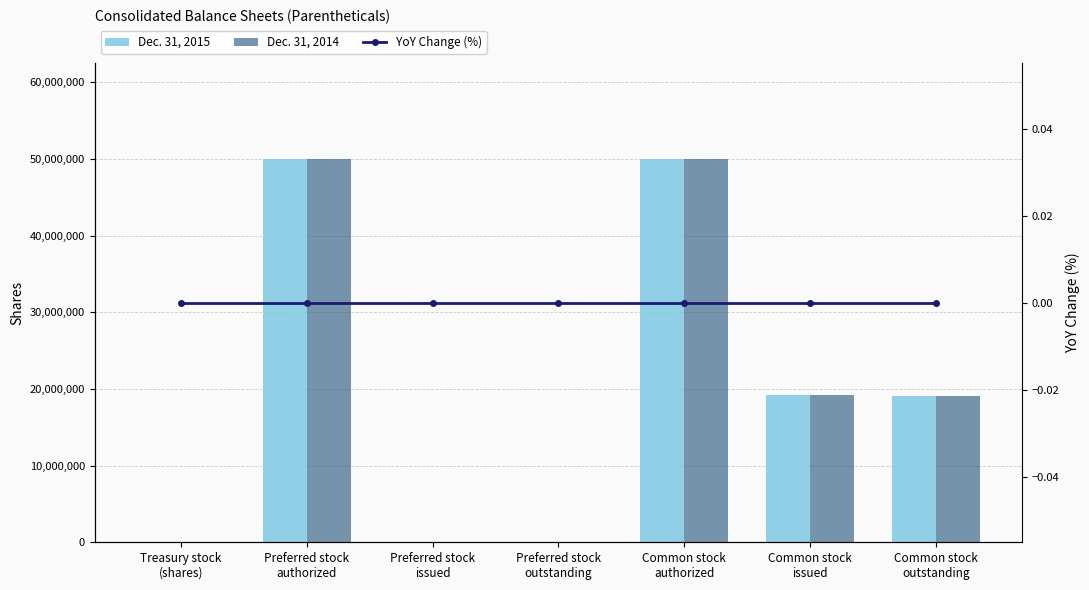

How many groups of bars are there?

7